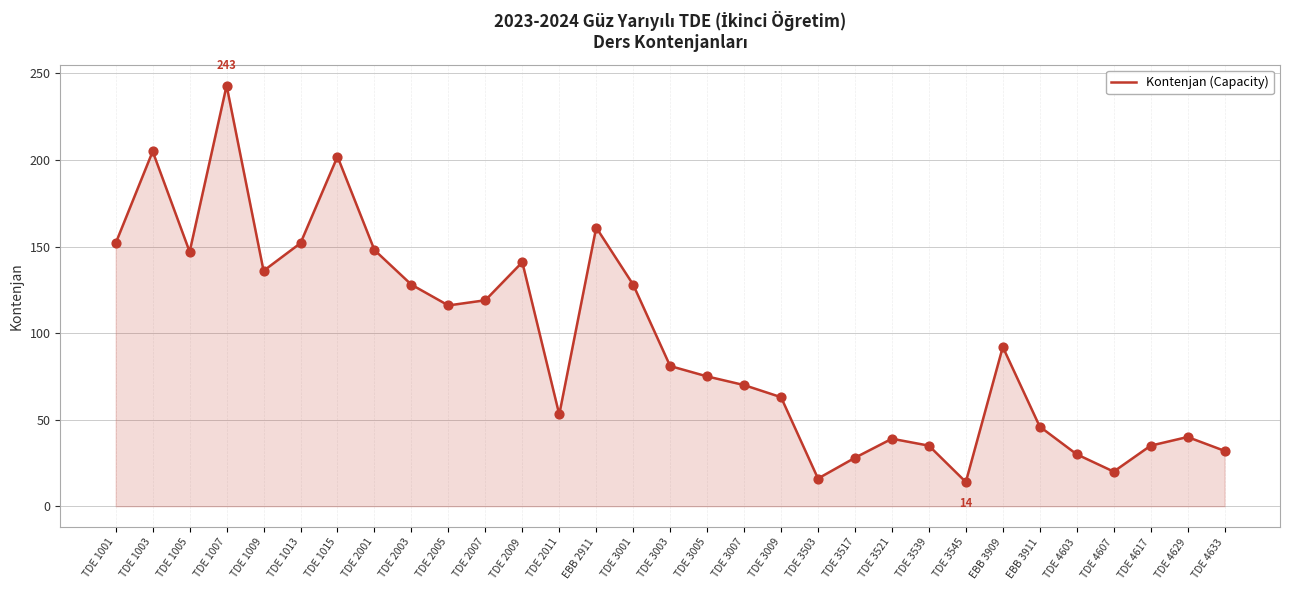

Between TDE 1015 and TDE 1001, which is larger?

TDE 1015